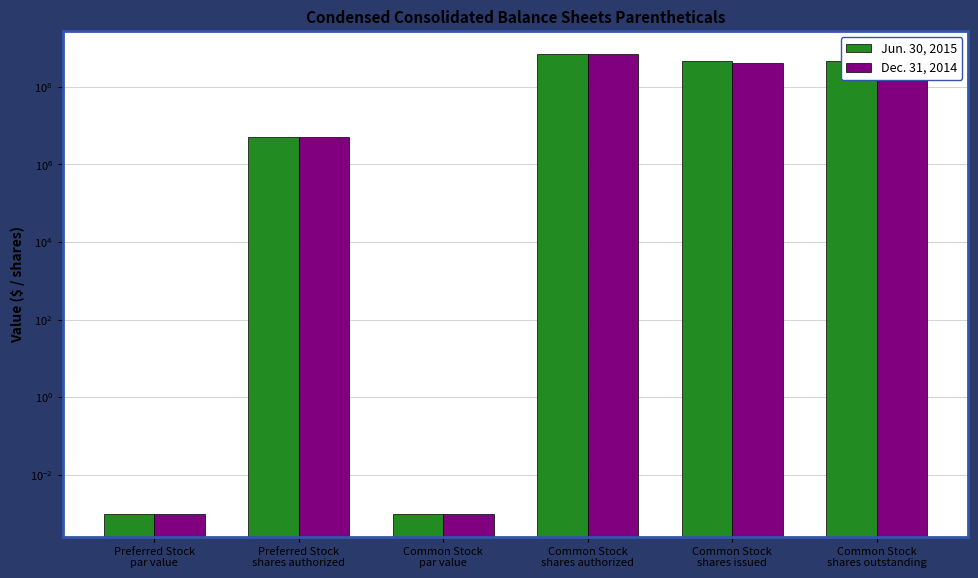

What is the difference between the second highest and minimum values in the Jun. 30, 2015 series?

463000000.0